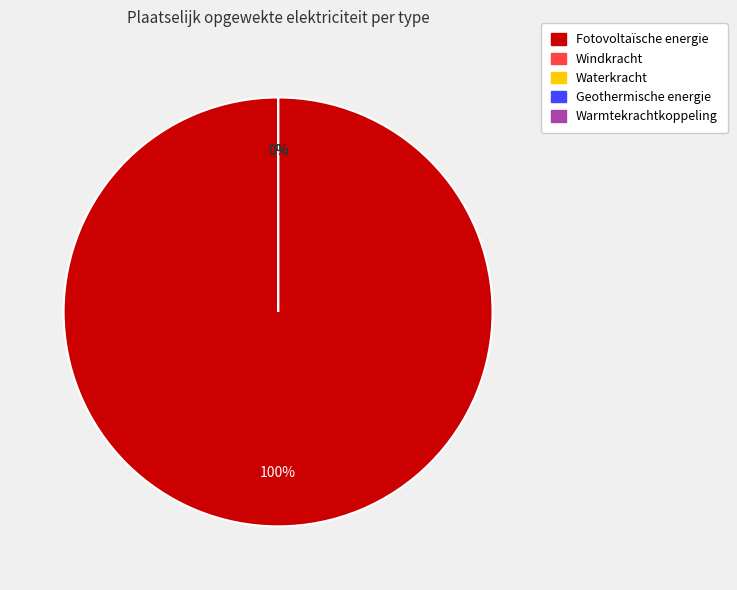

Is Fotovoltaïsche energie the majority of the pie?

Yes